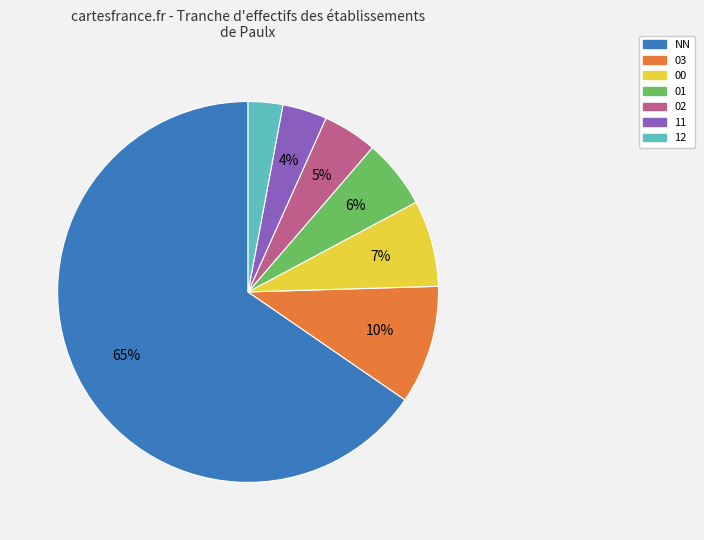

Is it true that NN is 65% of the pie?

True